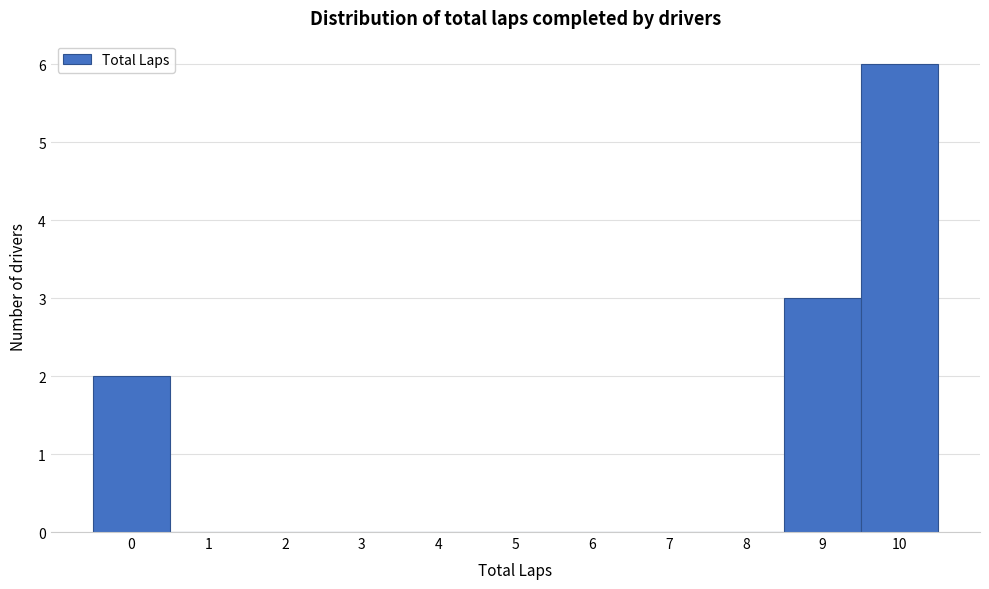

Reading left to right, list every bar in this chart as the range it spans on the x-axis followed by its height. The values are not printed on the chart, so give them approximately, as read against the axis.

-0.5 to 0.5: 2
0.5 to 1.5: 0
1.5 to 2.5: 0
2.5 to 3.5: 0
3.5 to 4.5: 0
4.5 to 5.5: 0
5.5 to 6.5: 0
6.5 to 7.5: 0
7.5 to 8.5: 0
8.5 to 9.5: 3
9.5 to 10.5: 6